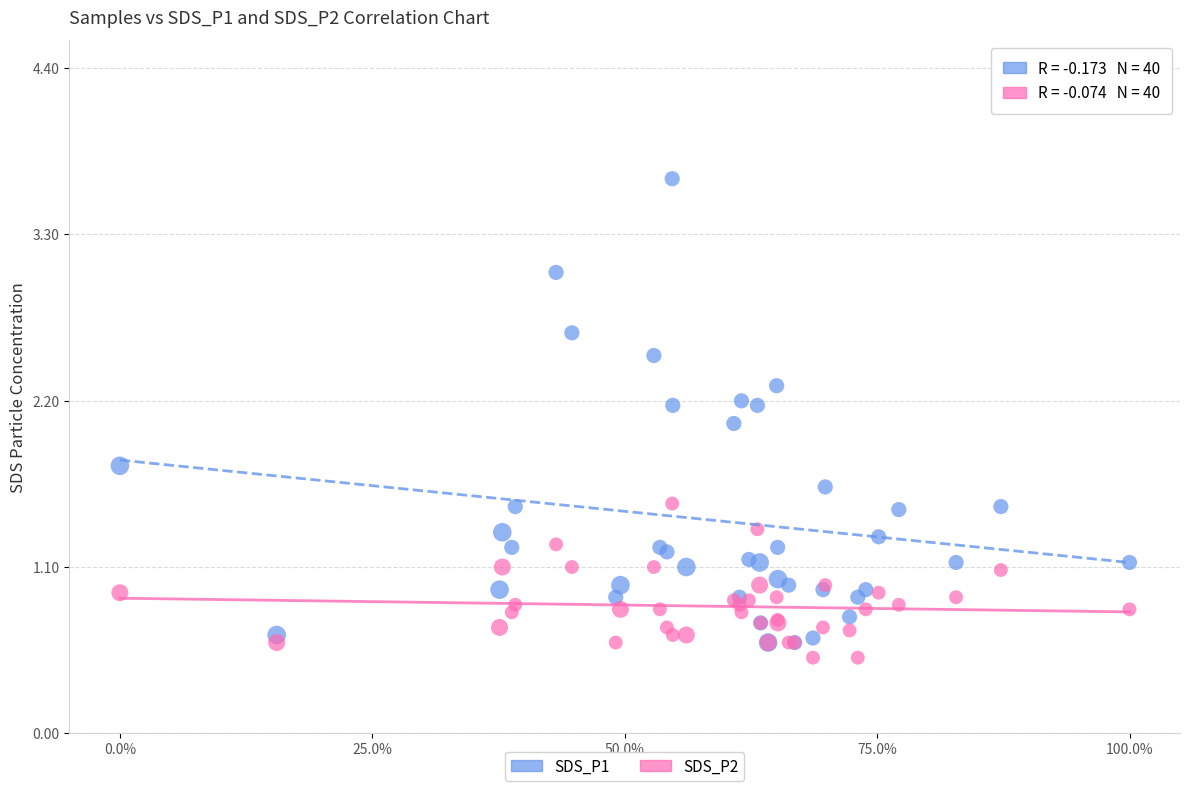

What are all the series names shown in the legend?

SDS_P1, SDS_P2